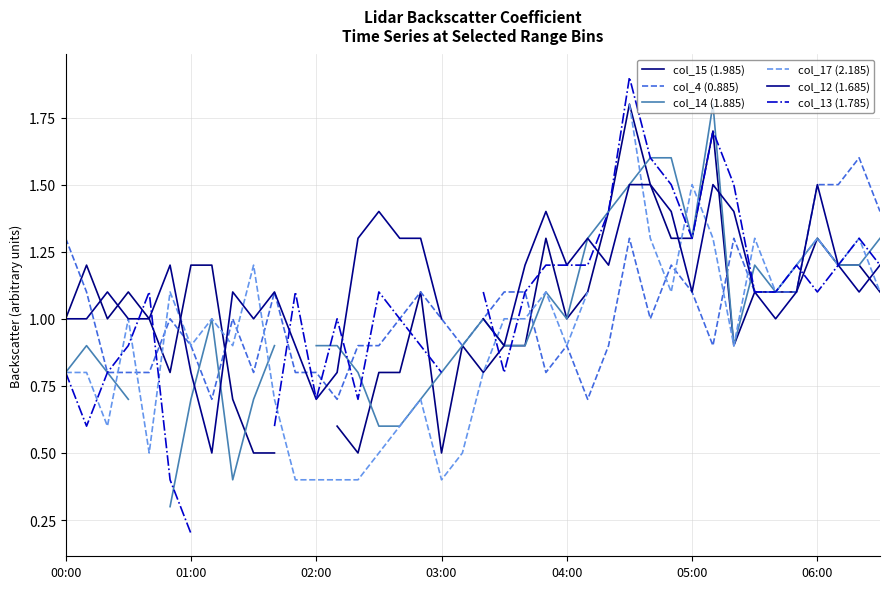

What is the sum of the col_4 (0.885) values at 01:00 and 00:00?

2.2